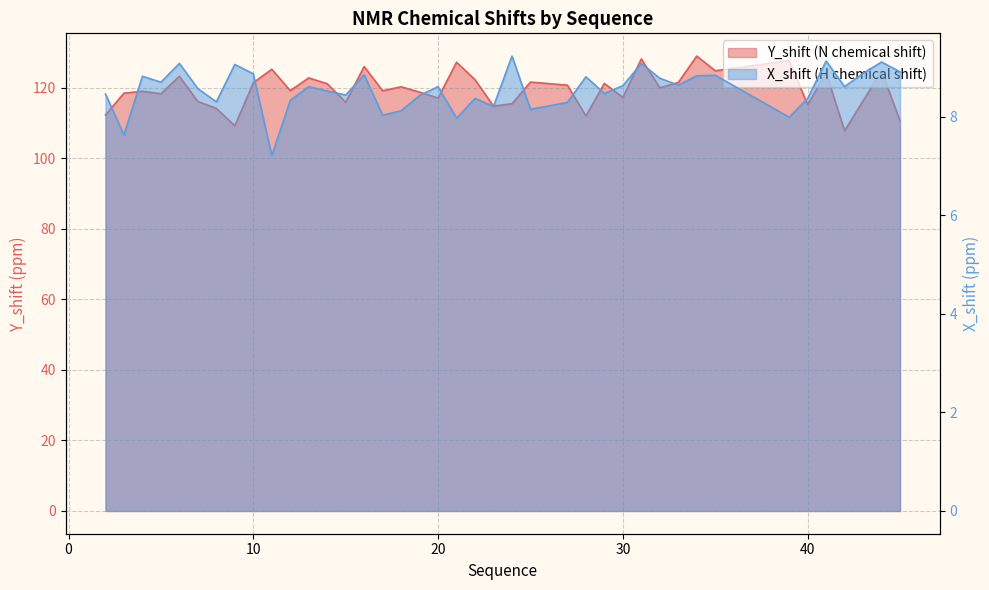

True or false: Y_shift and X_shift intersect in this chart.

False